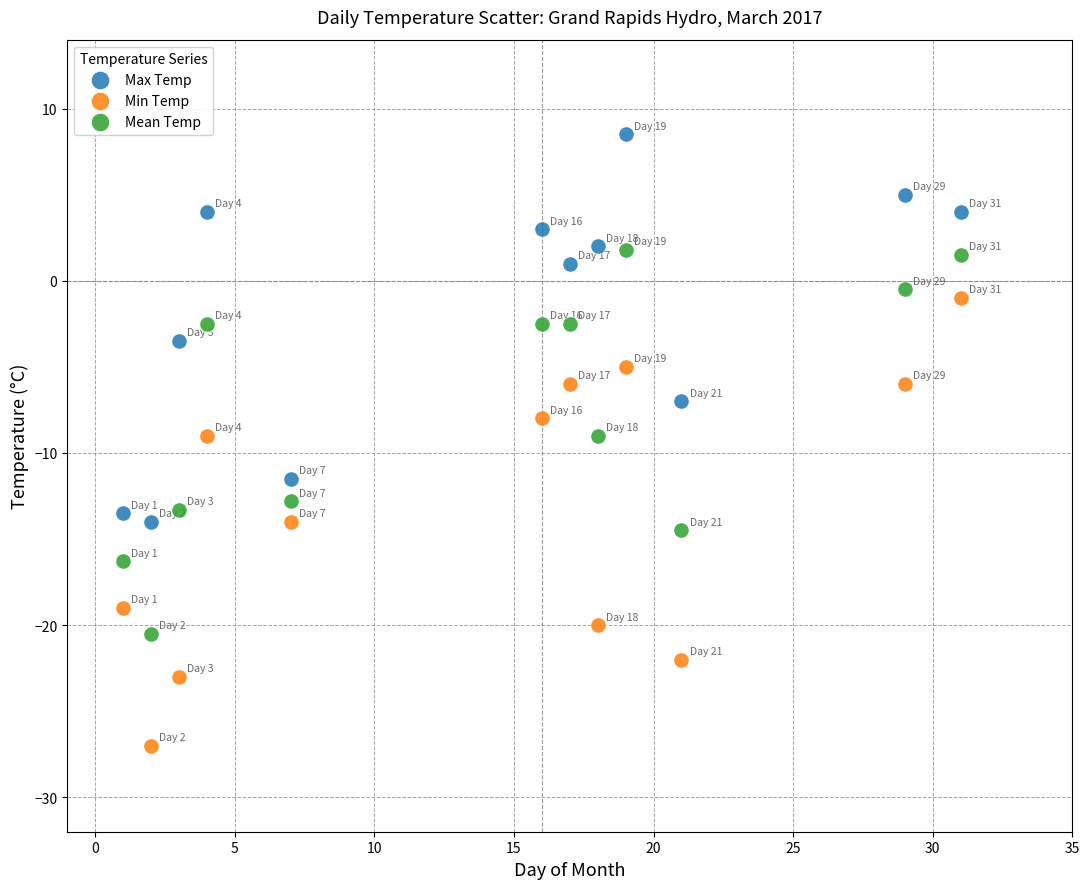

What is the X range (max minus min) for the scatter plot?

30.0